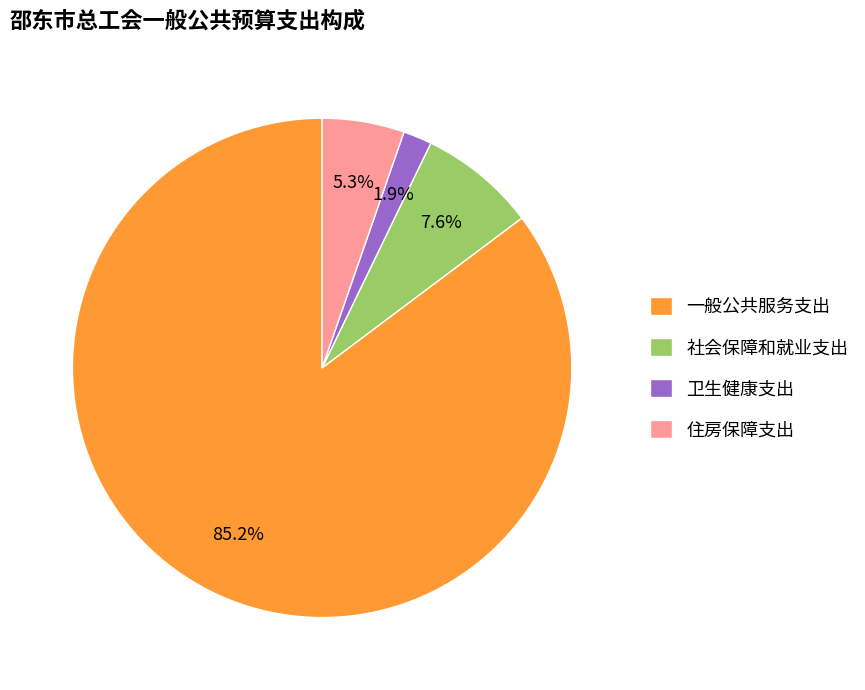

To the nearest percent, what is the average slice percentage?

25%